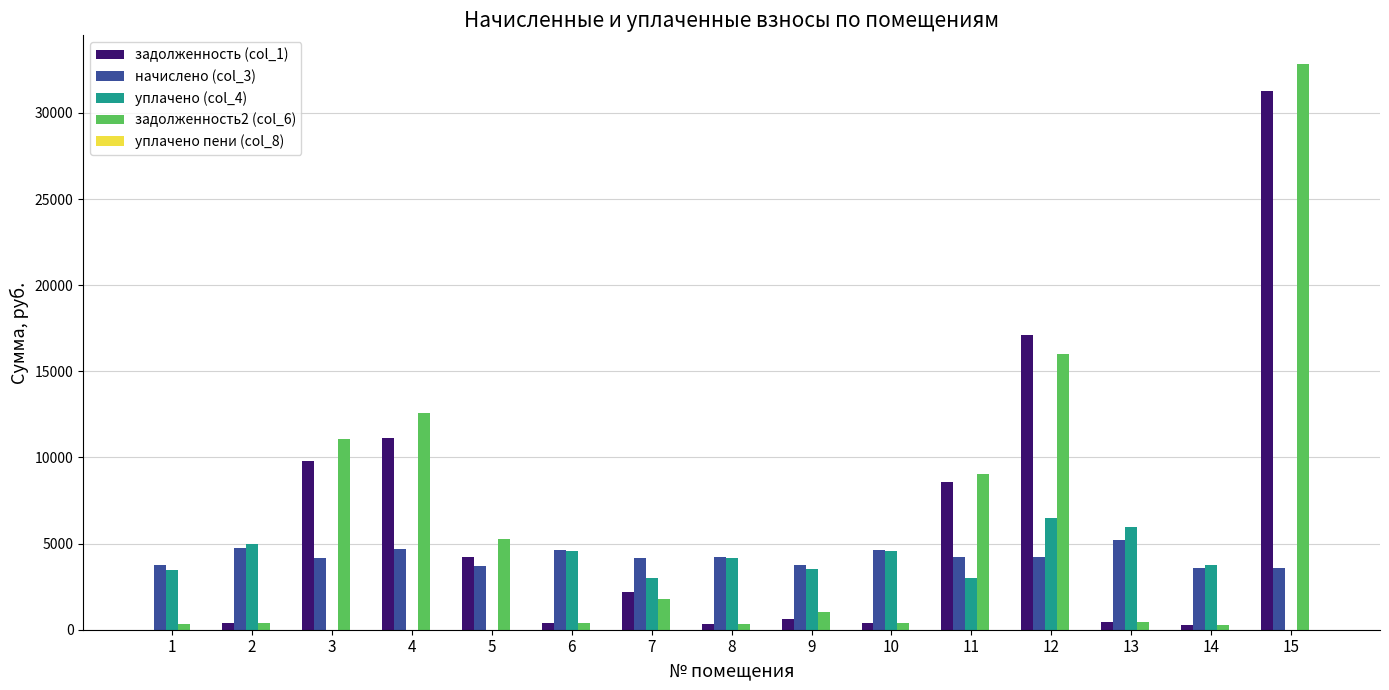

What is the difference between the задолженность (col_1) values at 7 and 15?

29095.0